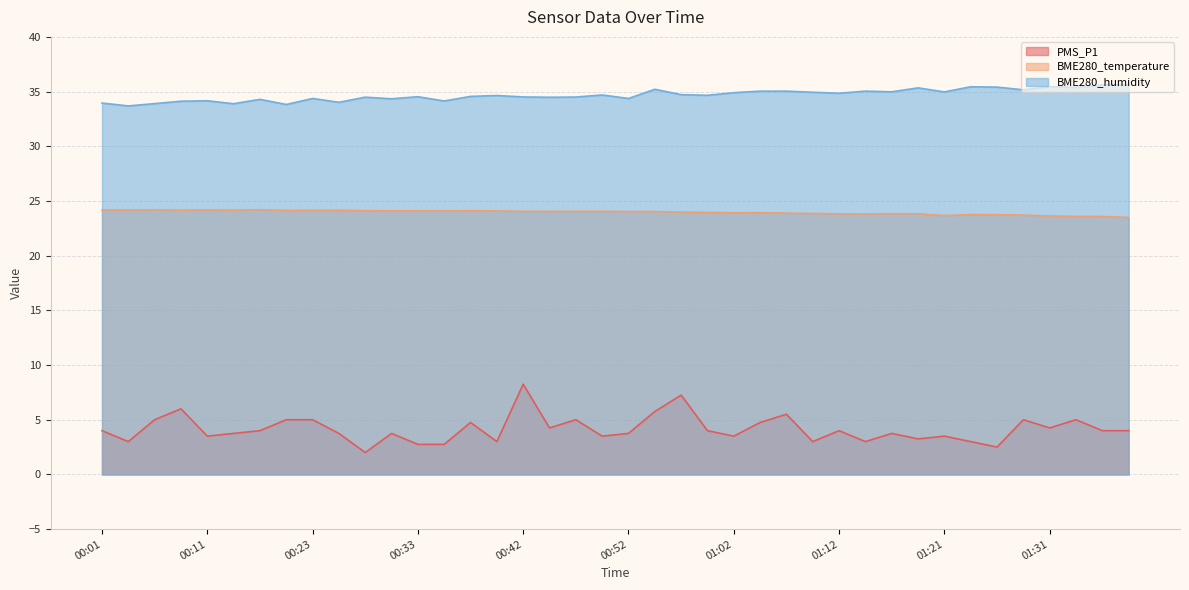

At which label is BME280_temperature closest to 23?

01:41